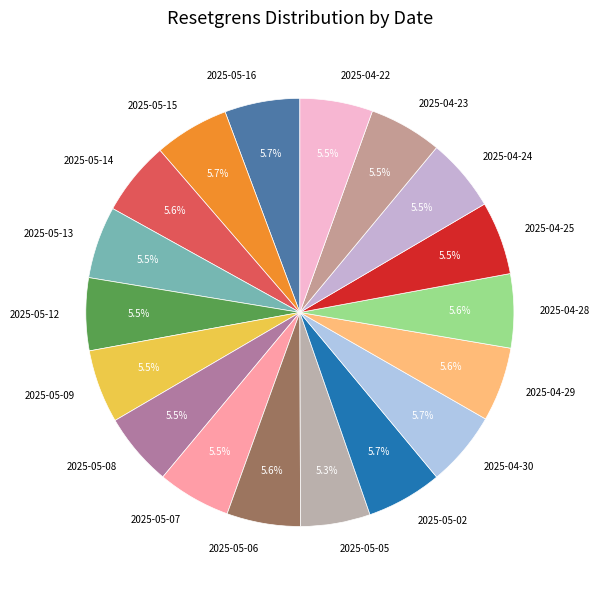

What percentage is the 2025-05-05 slice, to the nearest percent?

5%